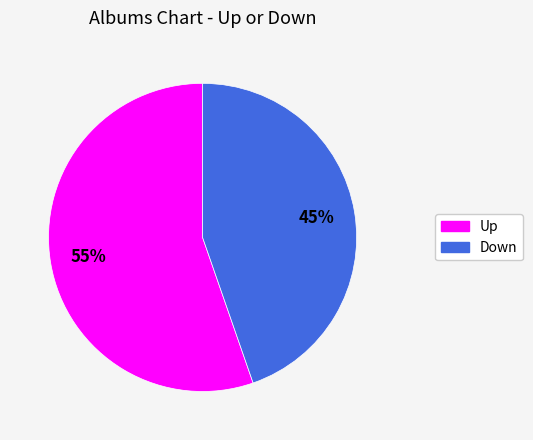

To the nearest percent, what is the average slice percentage?

50%